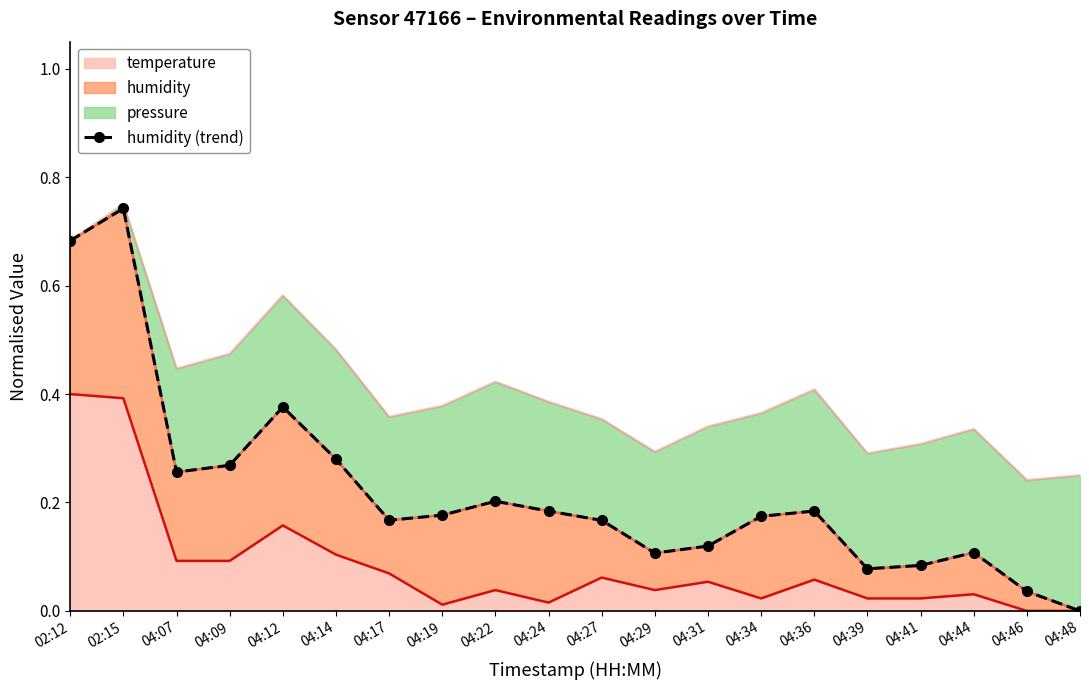

Where is the data nearest to the value 0?

04:48